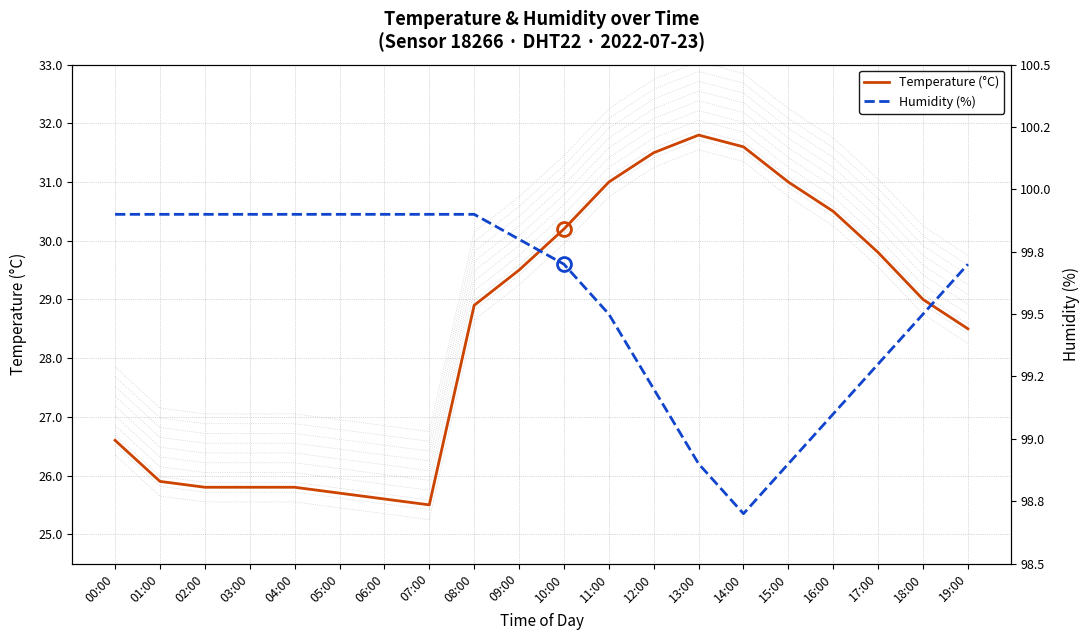

Rank the series at 05:00 from lowest to highest value.

Temperature (°C), Humidity (%)